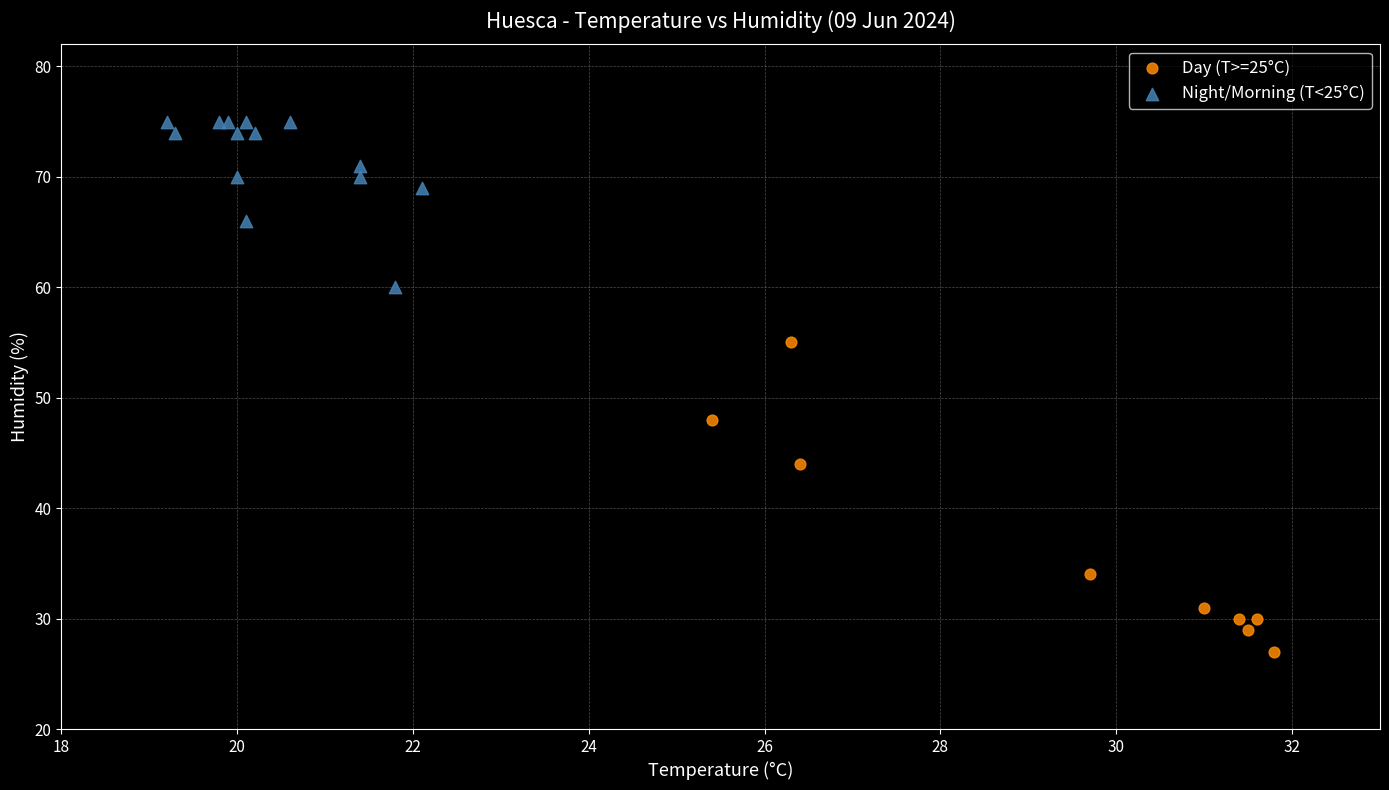

Which series contains the highest Y value?

Night/Morning (T<25°C)